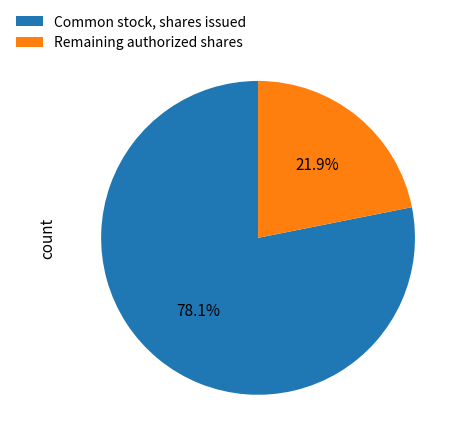

Is the sum of Remaining authorized shares and Common stock, shares issued greater than half?

Yes